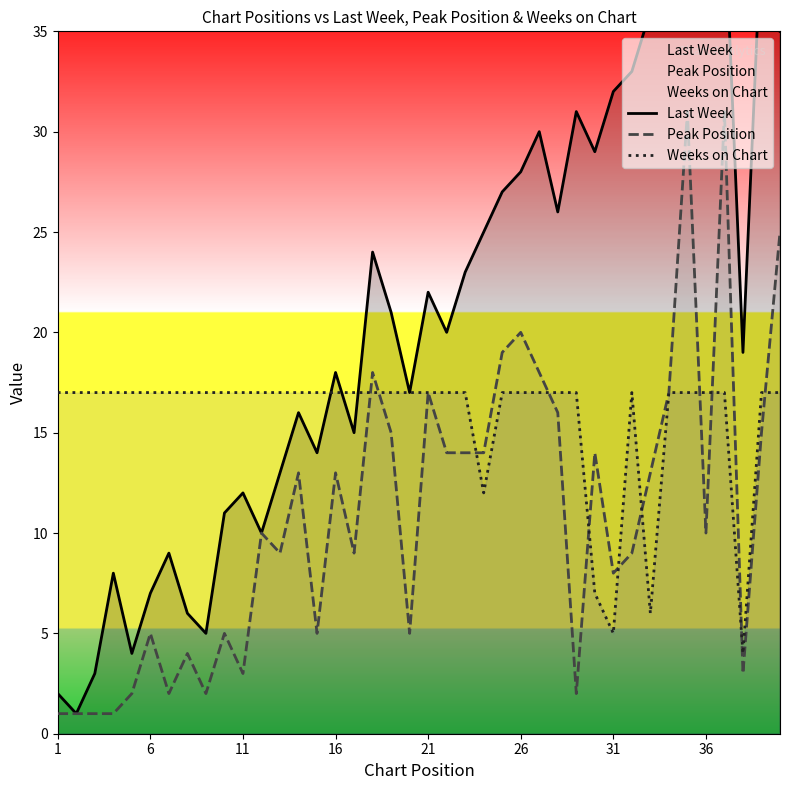

How many lines are shown in the chart?

3